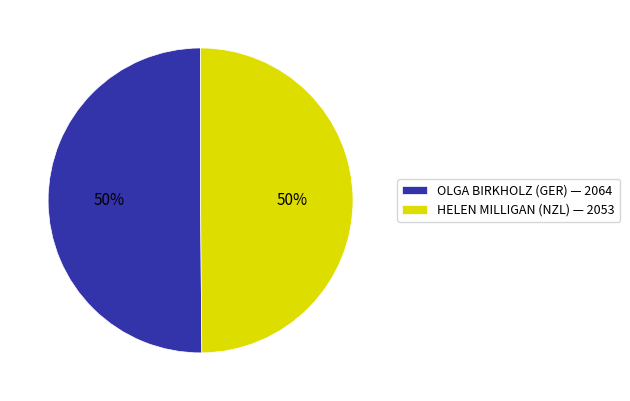

The HELEN MILLIGAN (NZL) — 2053 slice represents 50% of the pie. True or false?

True